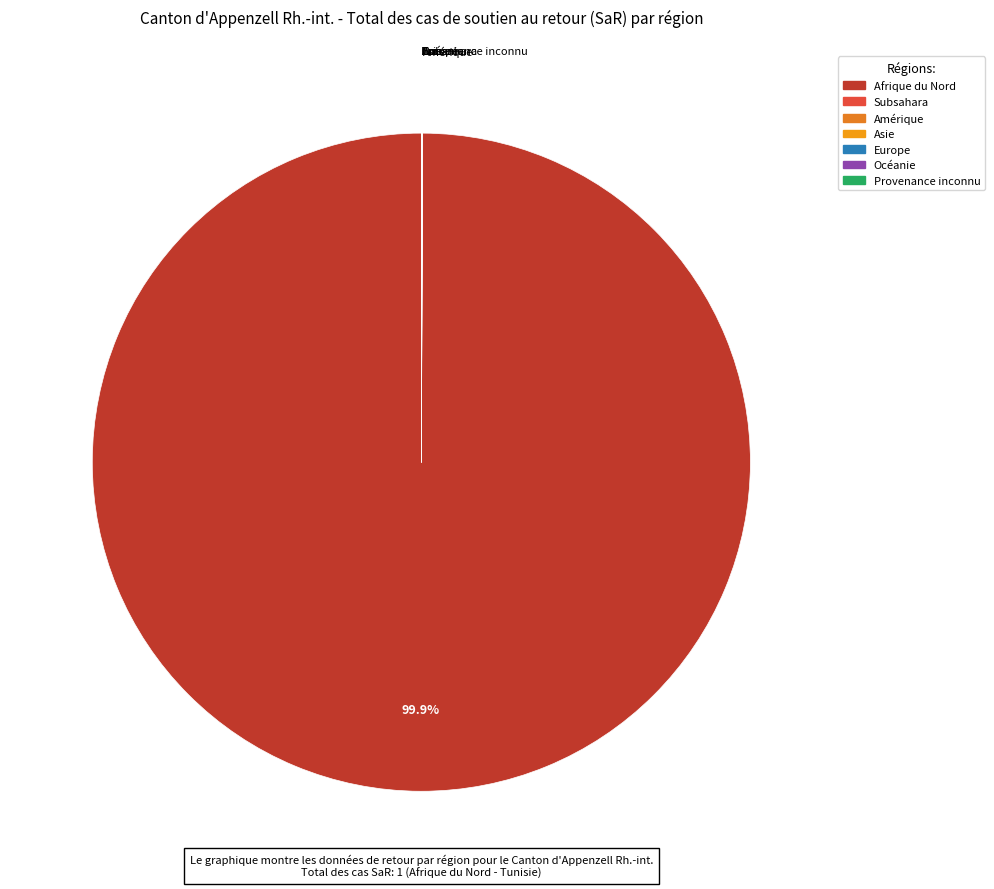

Which category accounts for the majority?

Afrique du Nord